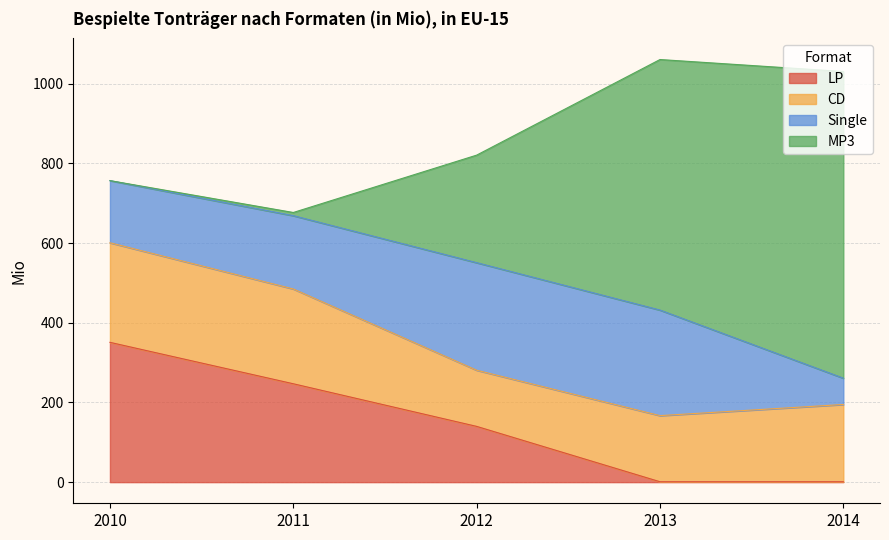

True or false: CD and LP intersect in this chart.

True